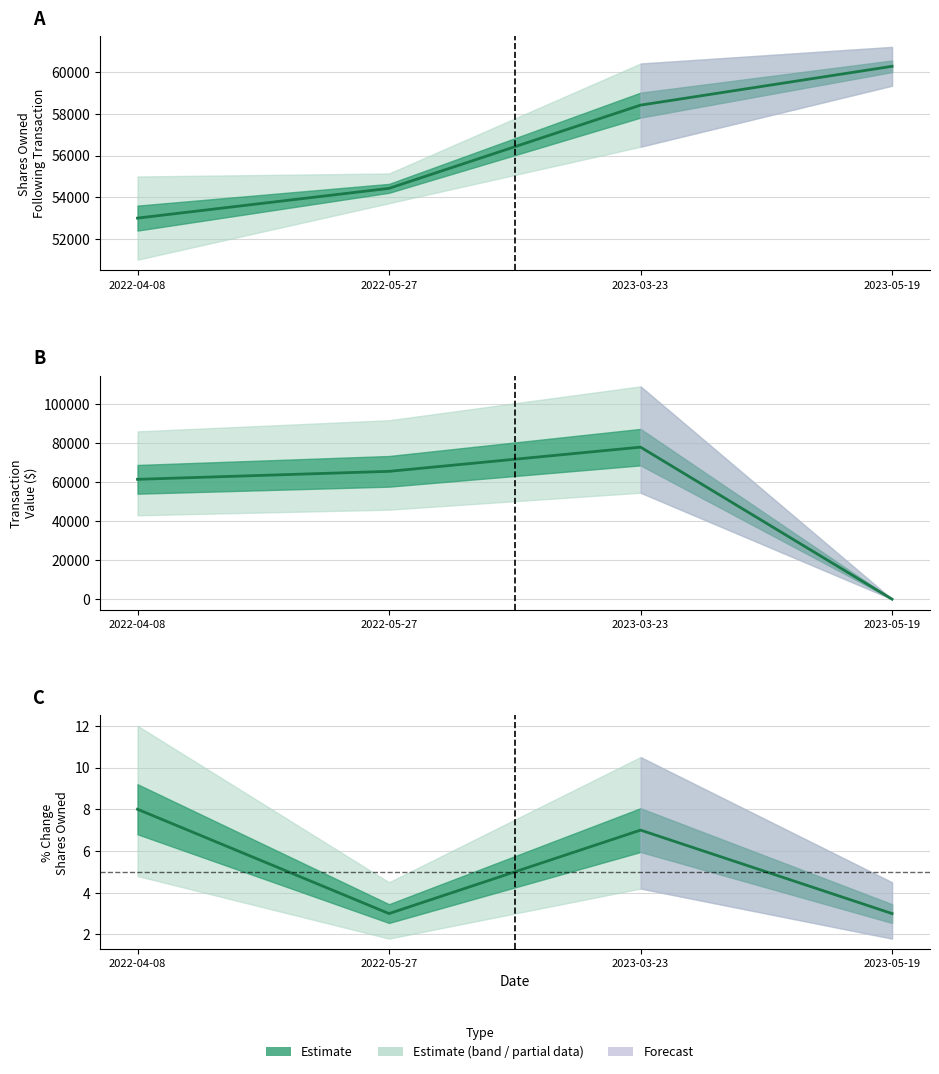

The sharesOwnedFollowingTransaction series shows 21392 at 2023-05-19. True or false?

False